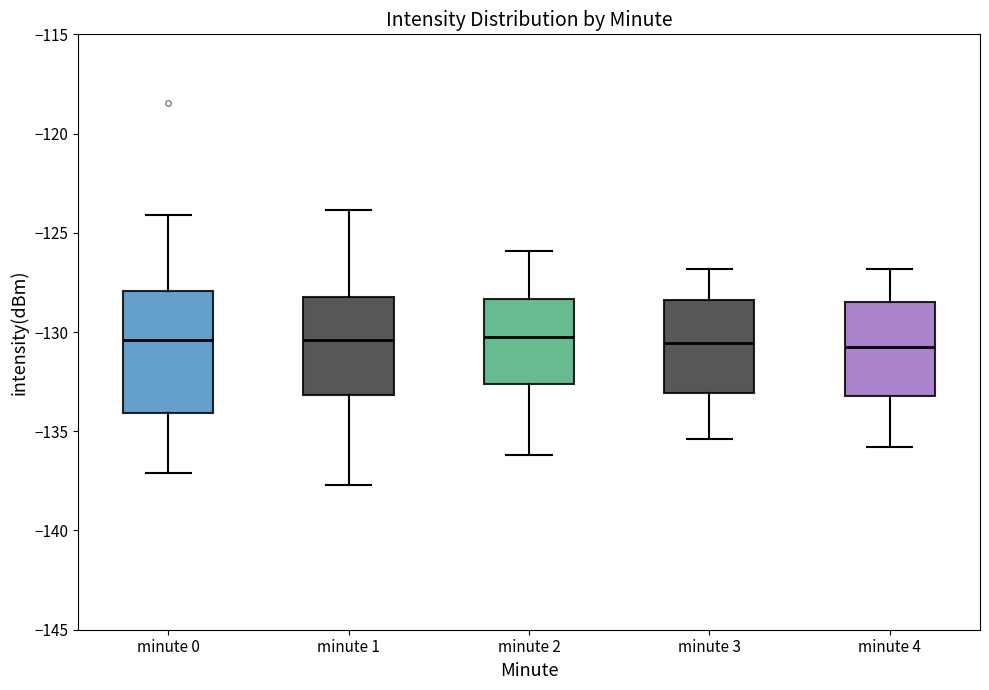

Where is the upper edge of the box for minute 3 on the y-axis? The values are not printed on the chart, so give them approximately, as read against the axis.

-128.5